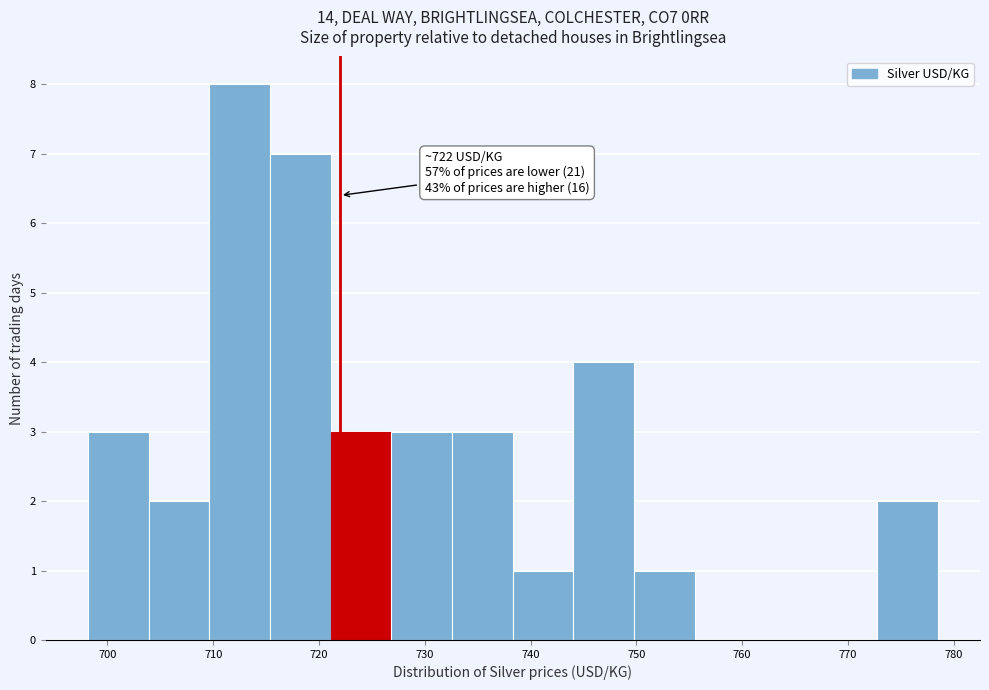

Which range on the x-axis has the tallest bar?

710 to 715